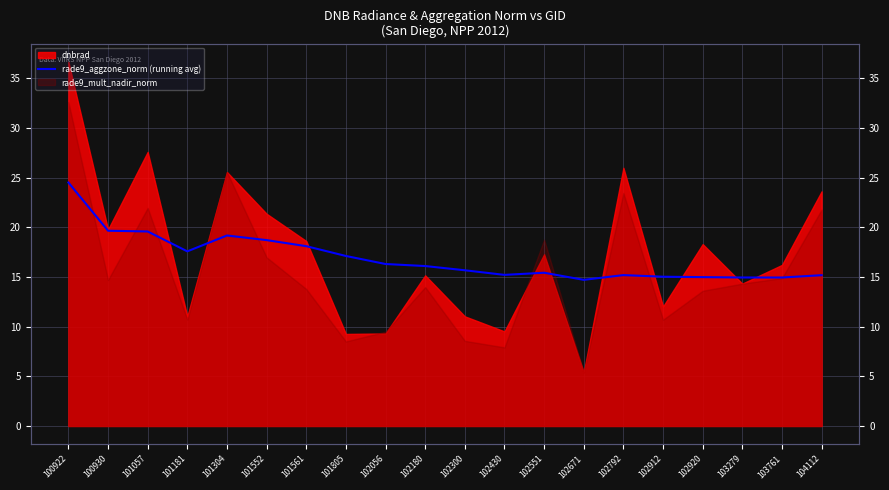

What is the difference between the second highest and second lowest values?

4.7